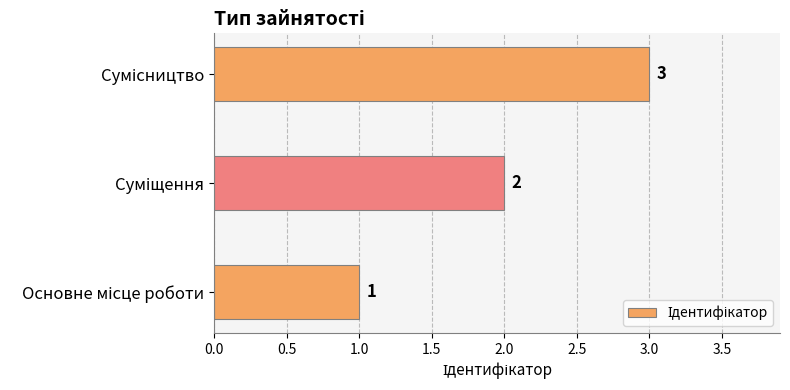

What is the sum of all values?

6